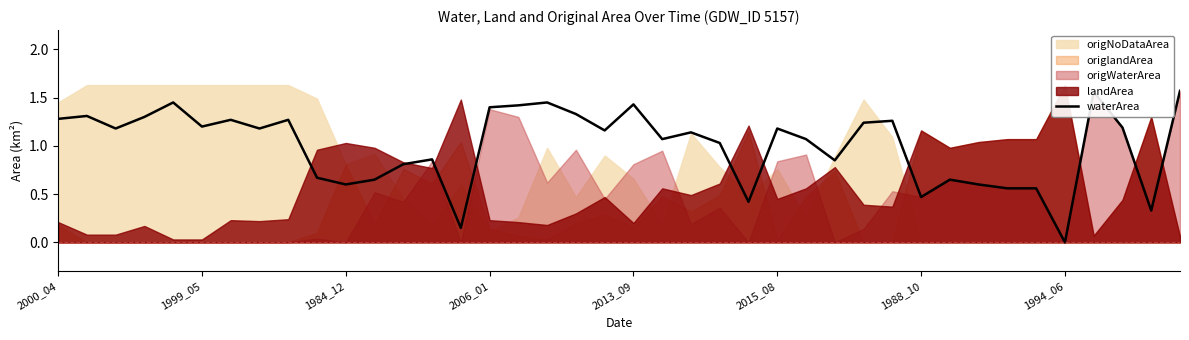

Reading left to right, list all the values displayed in this chart.

1.3	1.3	1.2	1.3	1.4	1.2	1.3	1.2	1.3	0.7	0.6	0.7	0.8	0.9	0.1	1.4	1.4	1.4	1.3	1.2	1.4	1.1	1.1	1.0	0.4	1.2	1.1	0.8	1.2	1.3	0.5	0.7	0.6	0.6	0.6	0.0	1.6	1.2	0.3	1.6